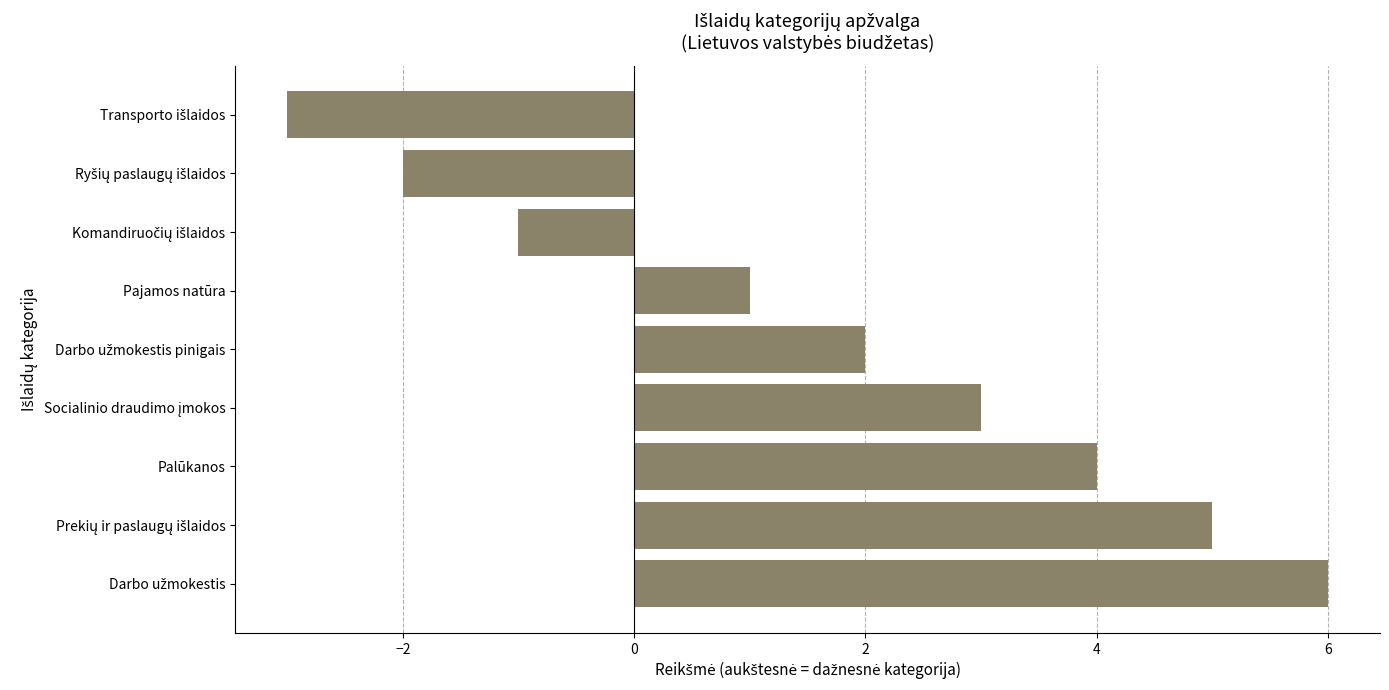

What is the average value?

2